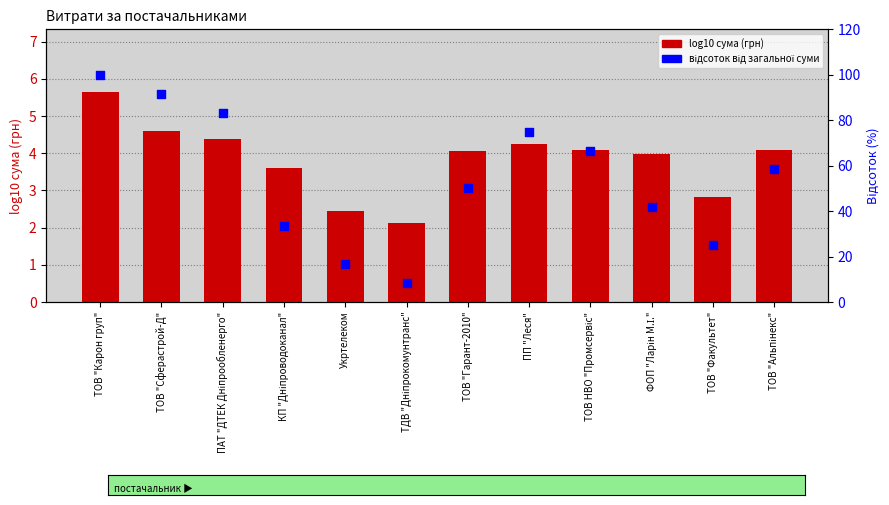

What are all the series names shown in the legend?

log10 сума (грн), відсоток від загальної суми